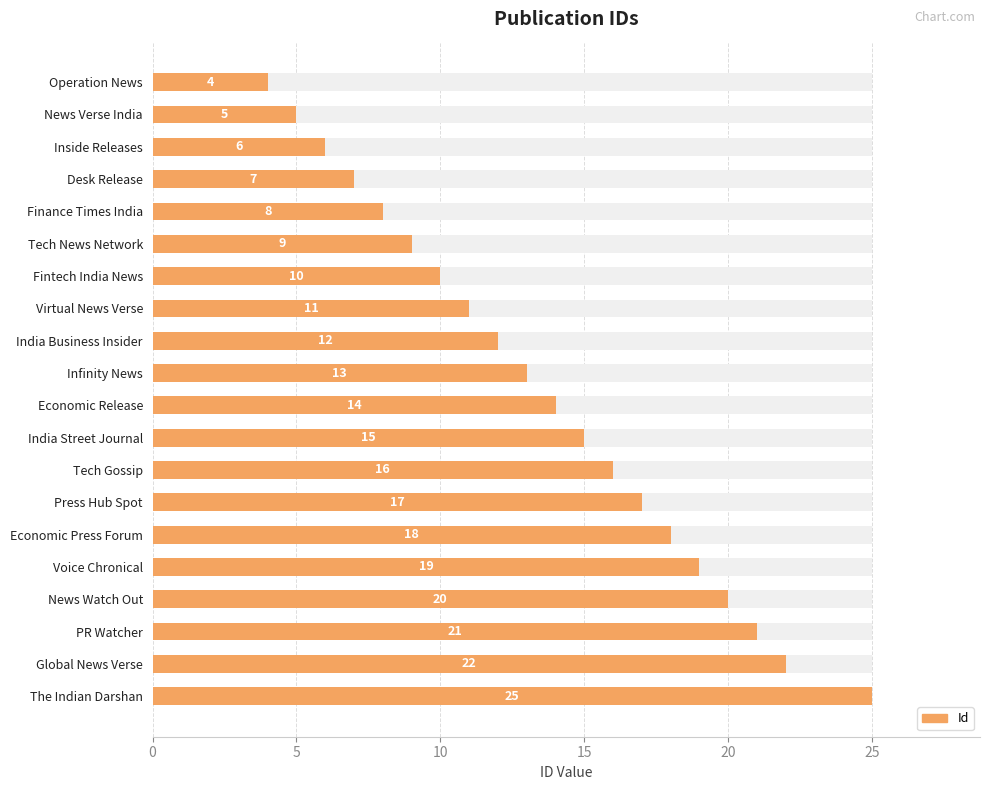

True or false: the data shows 10 at Economic Press Forum.

False